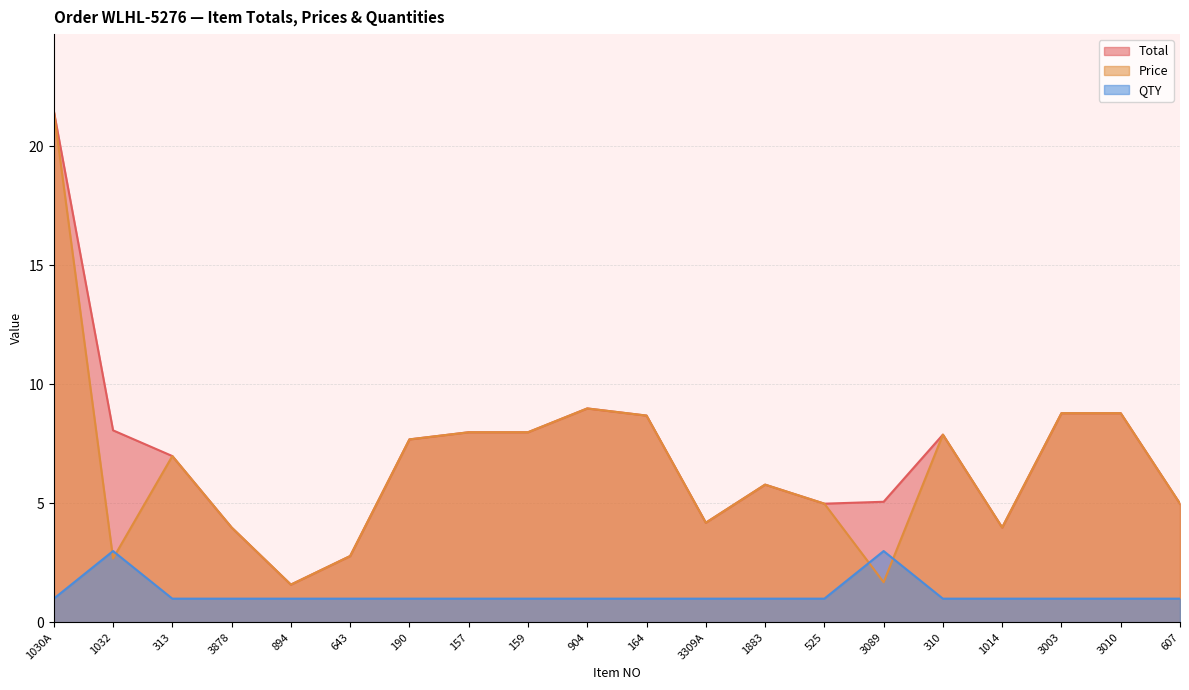

How many data points does each series have?

20